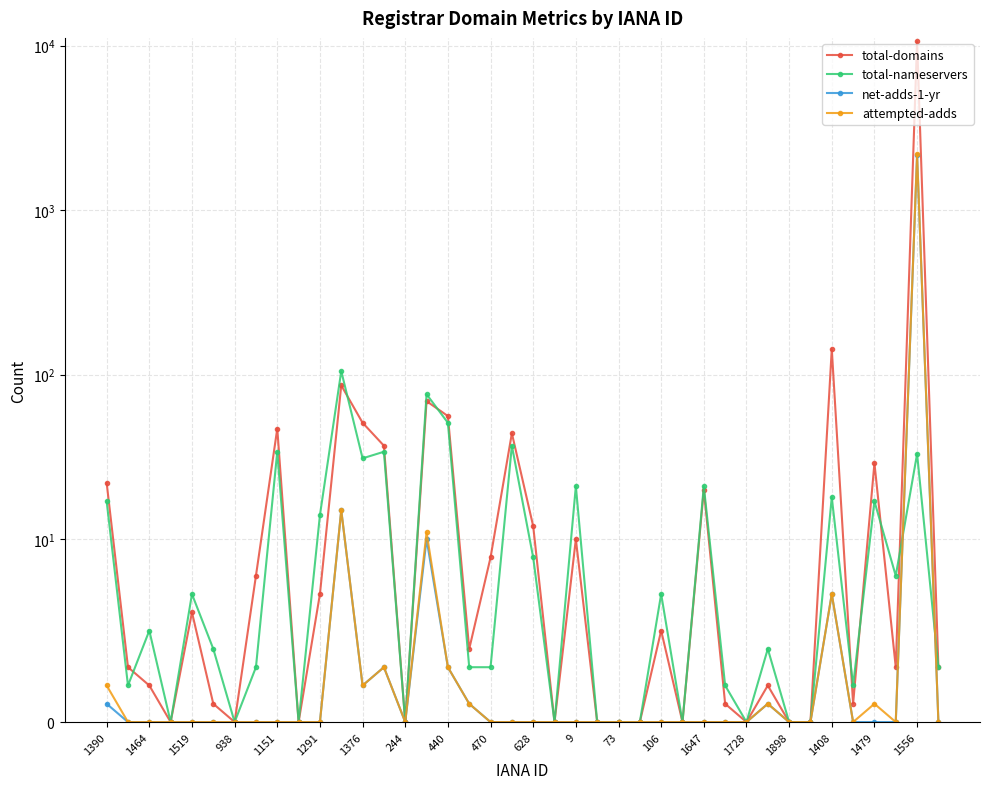

How many values in the total-nameservers series exceed 4?

19